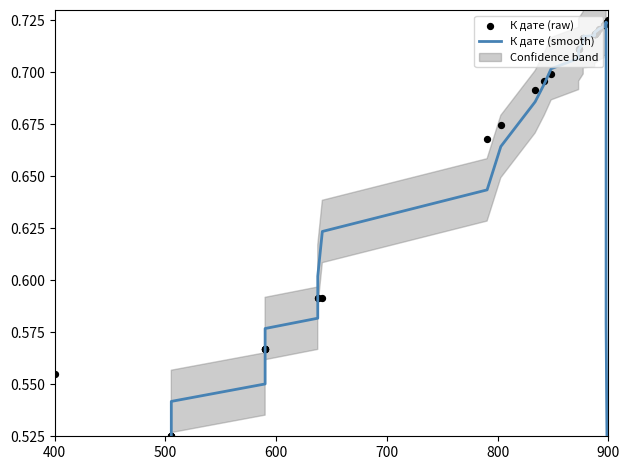

Which series contains the lowest Y value?

К дате (smooth)